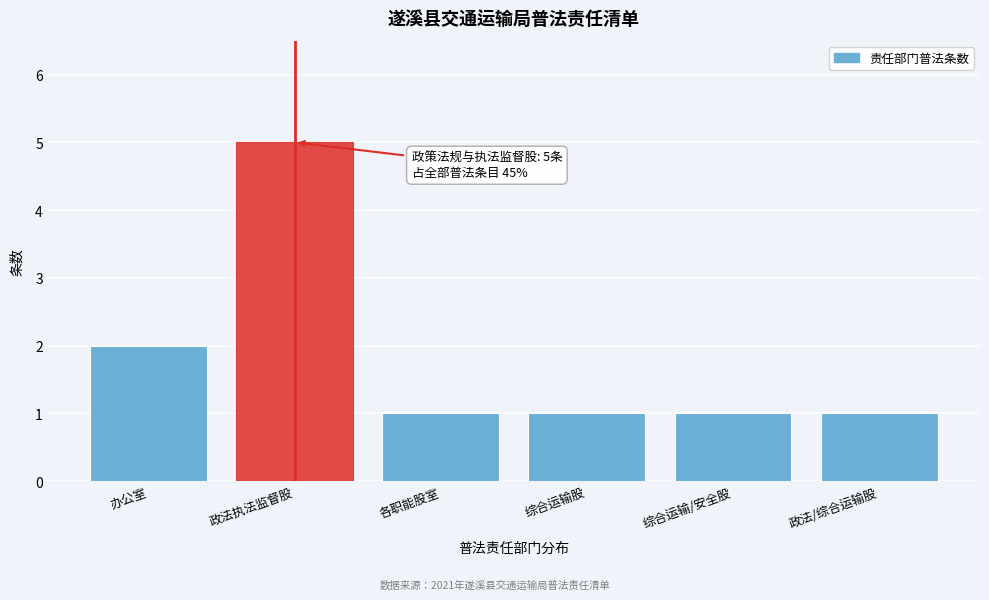

Reading right to left, what are all the values shown in this chart?

1	1	1	1	5	2